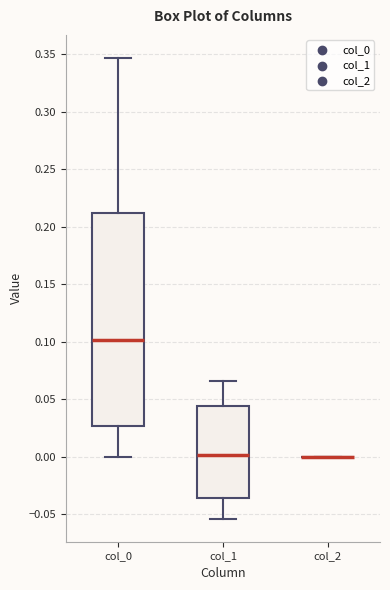

Which box is the tallest, from its lower edge to its upper edge?

col_0